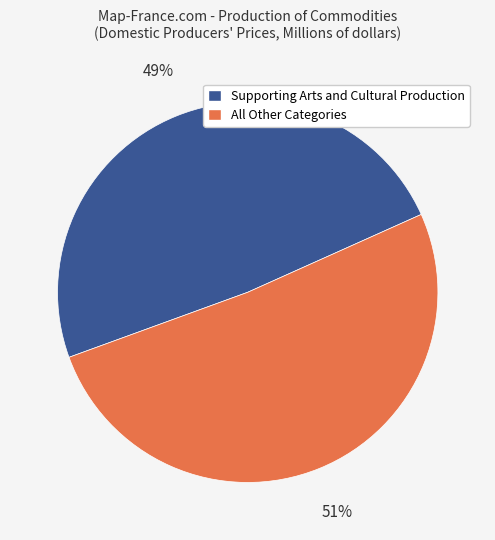

To the nearest percent, what is the difference between the largest and smallest slice percentages?

2%